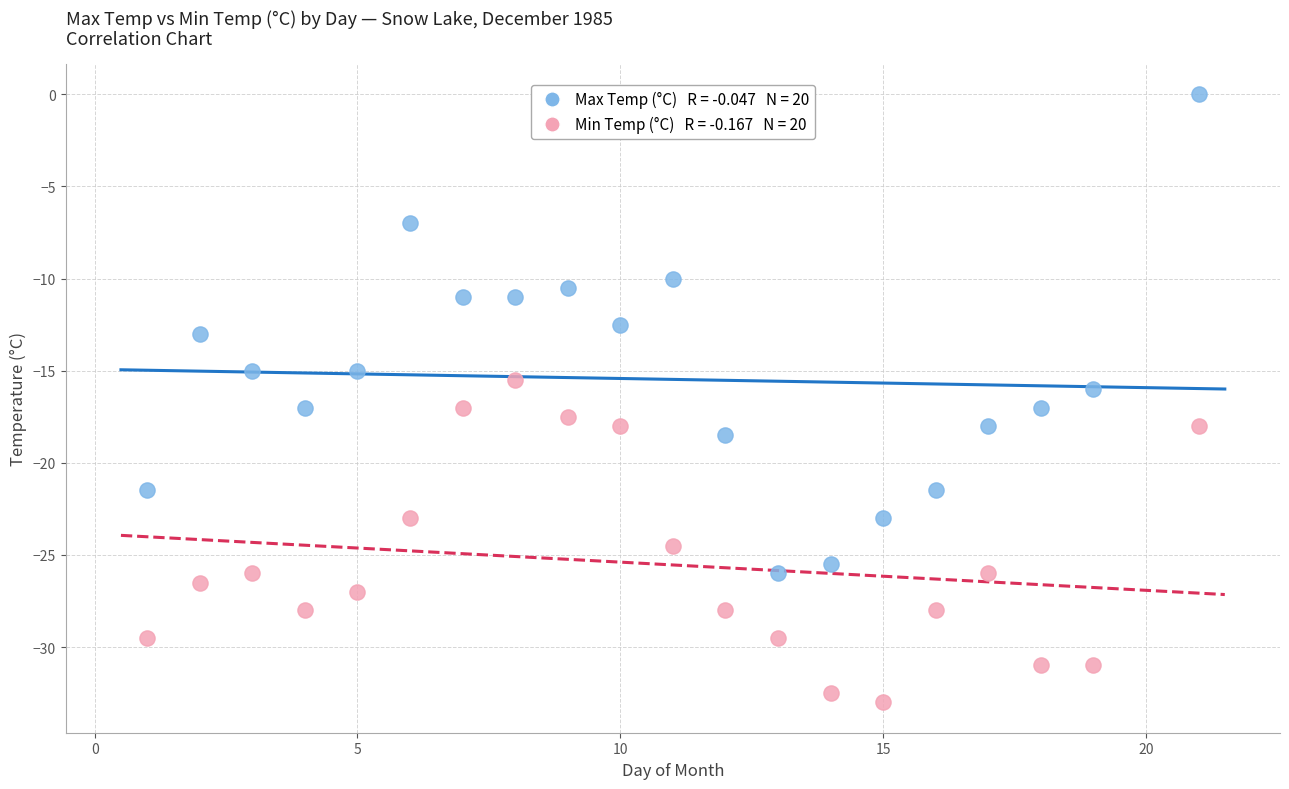

Across all data points, what is the range of Y values (max minus min)?

33.0